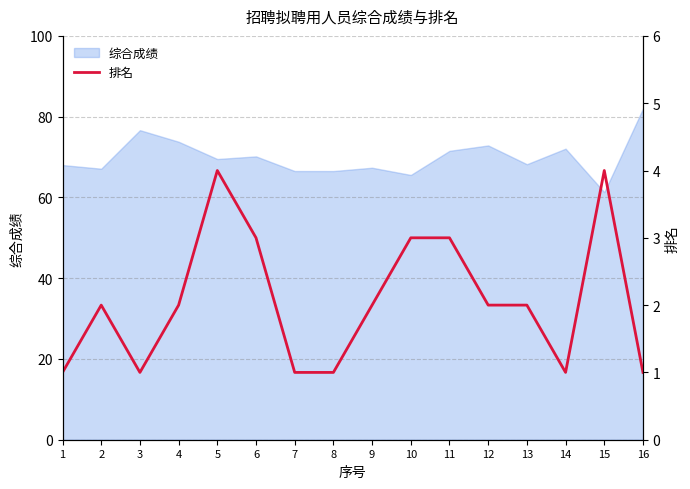

Where is the data nearest to the value 2?

2